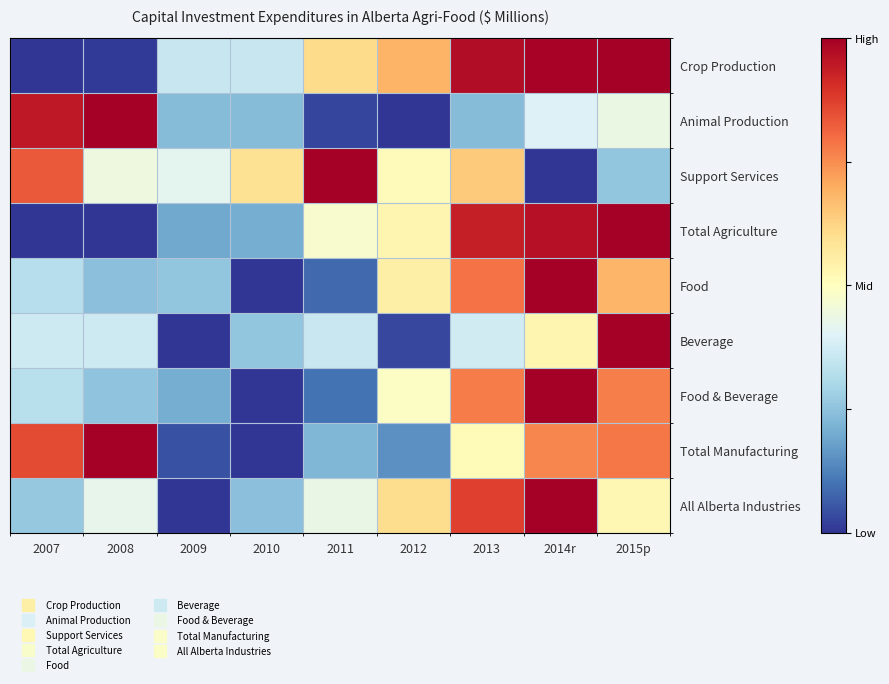

Reading left to right, transcribe all the data shown in this chart.

Crop Production: 2007=0.0	2008=0.0	2009=0.4	2010=0.4	2011=0.6	2012=0.7	2013=1.0	2014r=1.0	2015p=1.0
Animal Production: 2007=0.9	2008=1.0	2009=0.2	2010=0.2	2011=0.0	2012=0.0	2013=0.2	2014r=0.4	2015p=0.4
Support Services: 2007=0.8	2008=0.4	2009=0.4	2010=0.6	2011=1.0	2012=0.5	2013=0.6	2014r=0.0	2015p=0.3
Total Agriculture: 2007=0.0	2008=0.0	2009=0.2	2010=0.2	2011=0.5	2012=0.5	2013=0.9	2014r=1.0	2015p=1.0
Food: 2007=0.3	2008=0.2	2009=0.3	2010=0.0	2011=0.1	2012=0.6	2013=0.8	2014r=1.0	2015p=0.7
Beverage: 2007=0.4	2008=0.4	2009=0.0	2010=0.3	2011=0.4	2012=0.0	2013=0.4	2014r=0.5	2015p=1.0
Food & Beverage: 2007=0.3	2008=0.3	2009=0.2	2010=0.0	2011=0.1	2012=0.5	2013=0.8	2014r=1.0	2015p=0.8
Total Manufacturing: 2007=0.9	2008=1.0	2009=0.0	2010=0.0	2011=0.2	2012=0.1	2013=0.5	2014r=0.8	2015p=0.8
All Alberta Industries: 2007=0.3	2008=0.4	2009=0.0	2010=0.2	2011=0.4	2012=0.6	2013=0.9	2014r=1.0	2015p=0.5